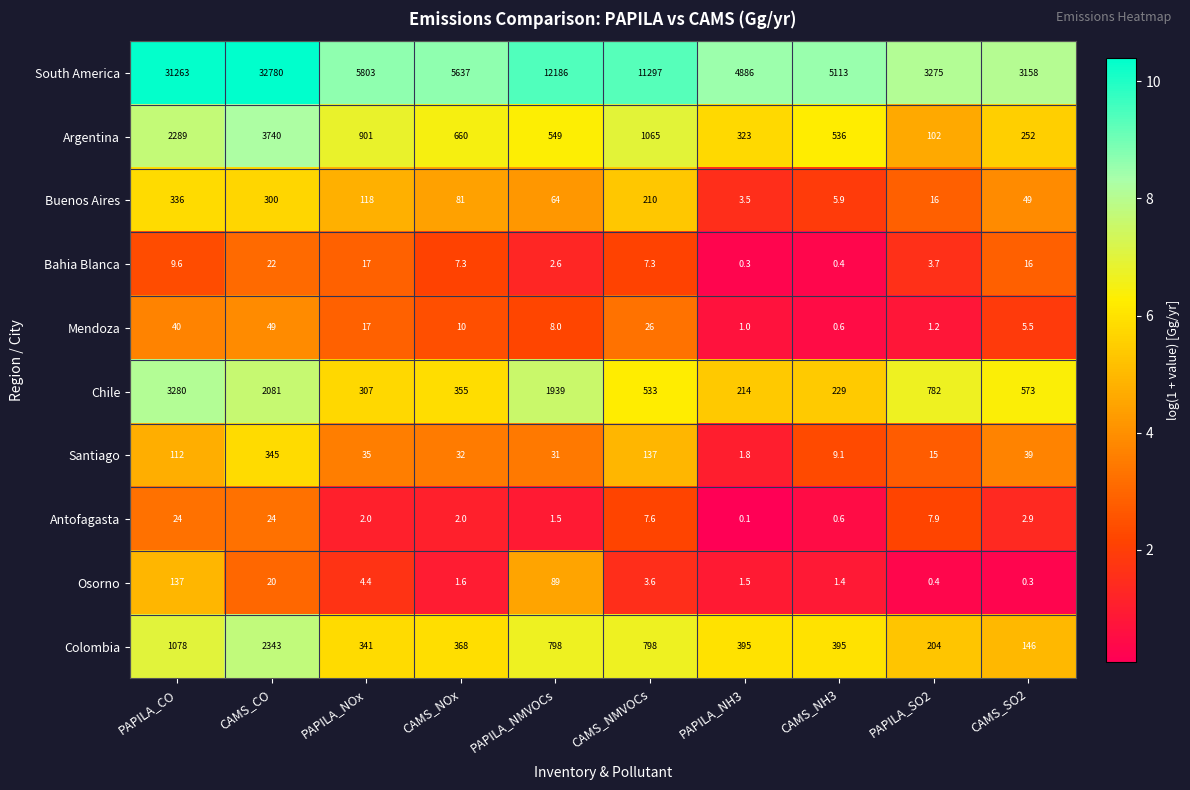

What is the average value of the Bahia Blanca series?

8.6